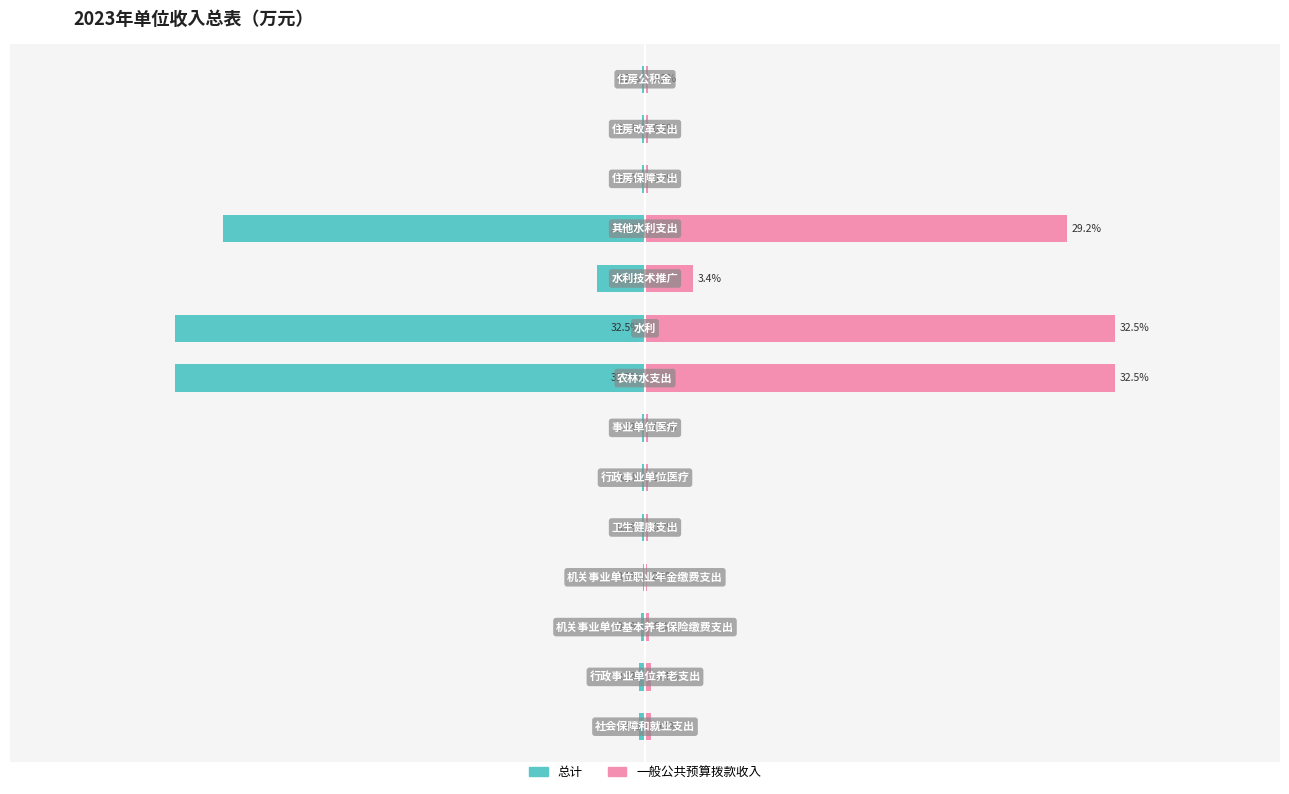

At which category does the chart reach its peak across all series?

7